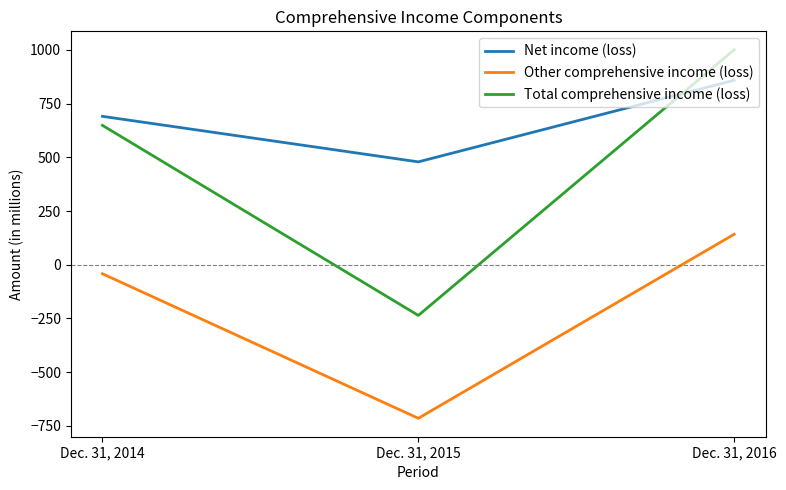

Reading left to right, list all the values displayed in this chart.

Net income (loss): Dec. 31, 2014=691	Dec. 31, 2015=479	Dec. 31, 2016=859
Other comprehensive income (loss): Dec. 31, 2014=-42	Dec. 31, 2015=-715	Dec. 31, 2016=142
Total comprehensive income (loss): Dec. 31, 2014=649	Dec. 31, 2015=-236	Dec. 31, 2016=1001